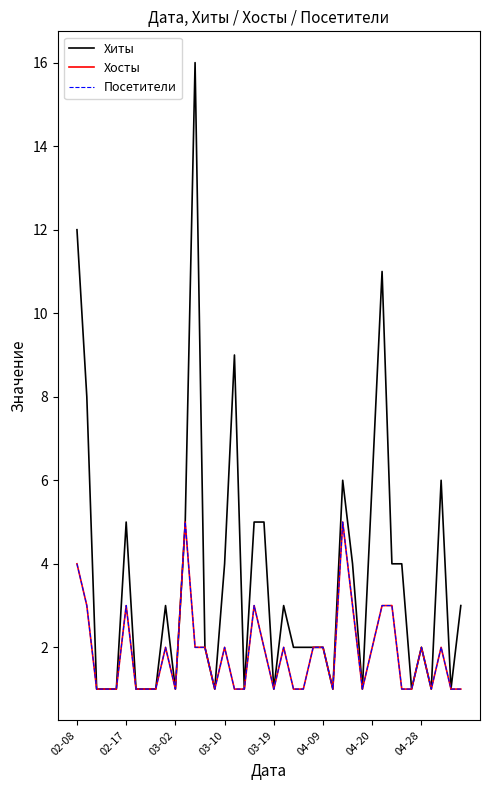

Where does the Хосты series first go above 2?

02-08